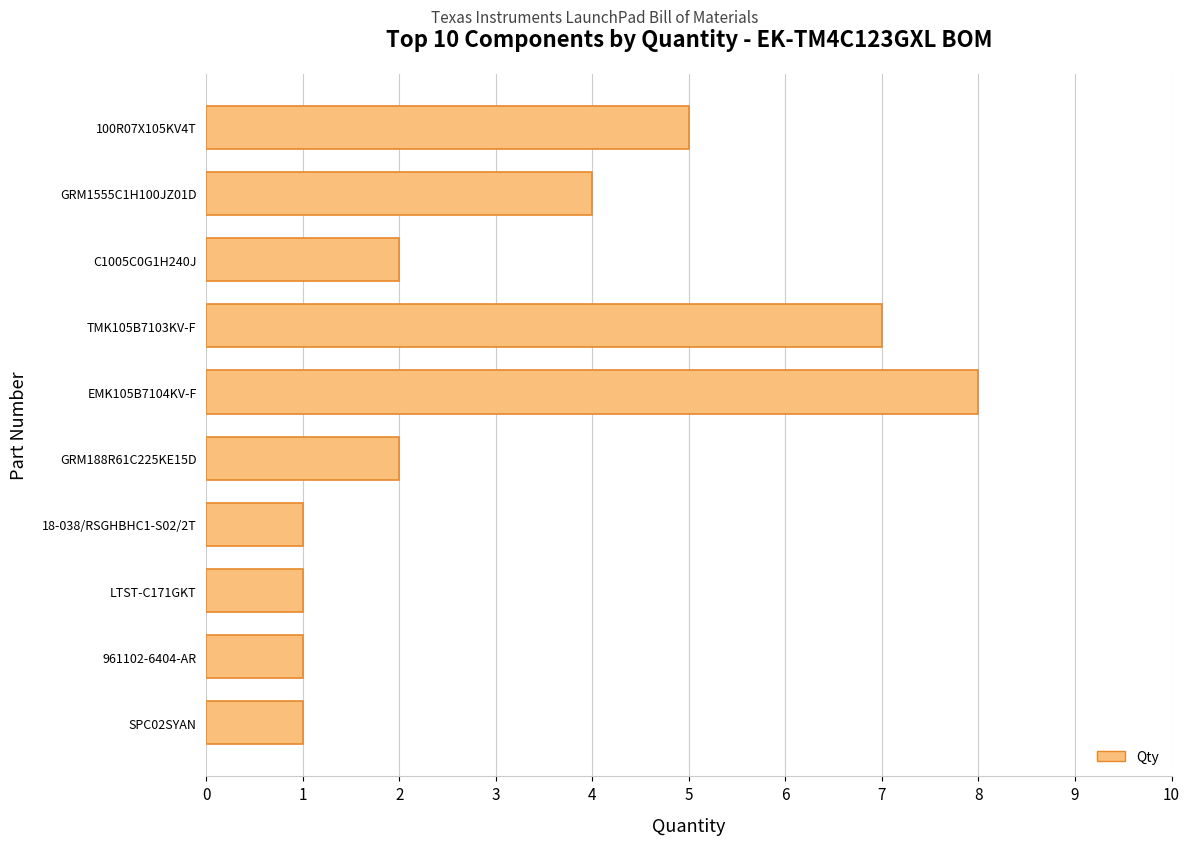

Reading top to bottom, extract all data points from this chart.

100R07X105KV4T=5	GRM1555C1H100JZ01D=4	C1005C0G1H240J=2	TMK105B7103KV-F=7	EMK105B7104KV-F=8	GRM188R61C225KE15D=2	18-038/RSGHBHC1-S02/2T=1	LTST-C171GKT=1	961102-6404-AR=1	SPC02SYAN=1